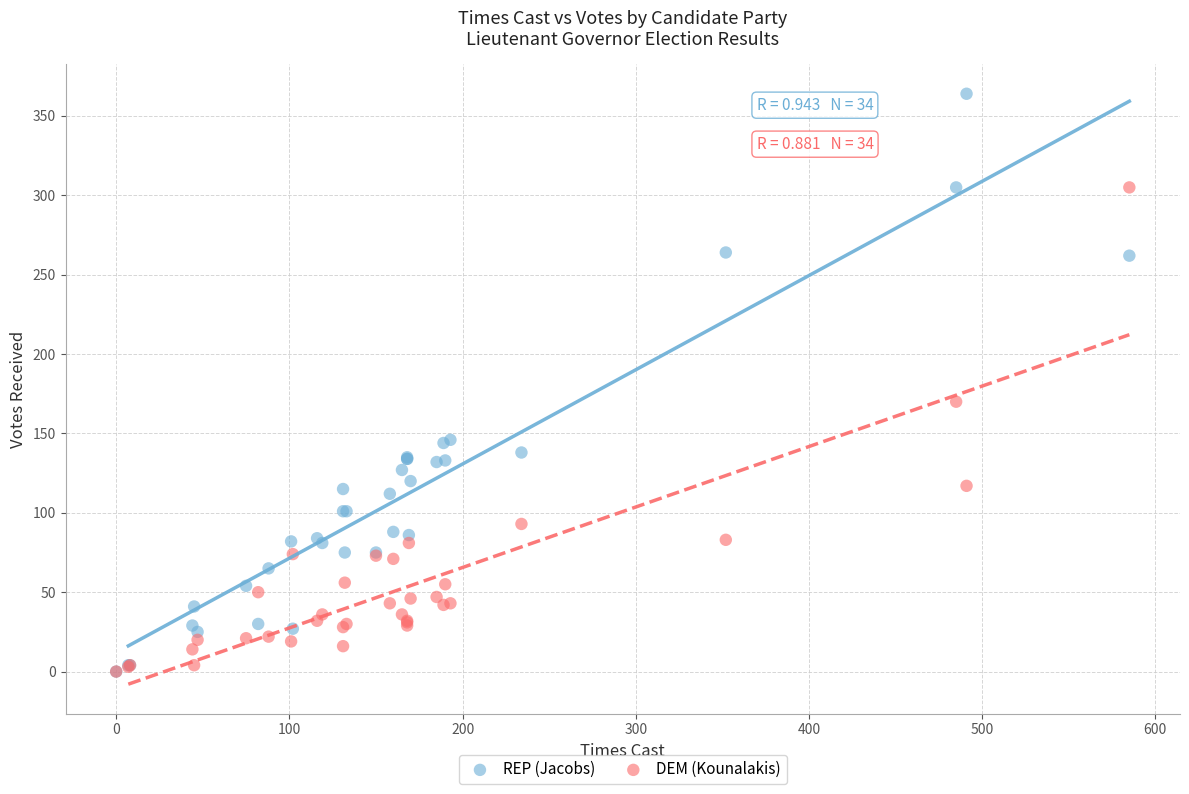

What are all the series names shown in the legend?

REP (Jacobs), DEM (Kounalakis)